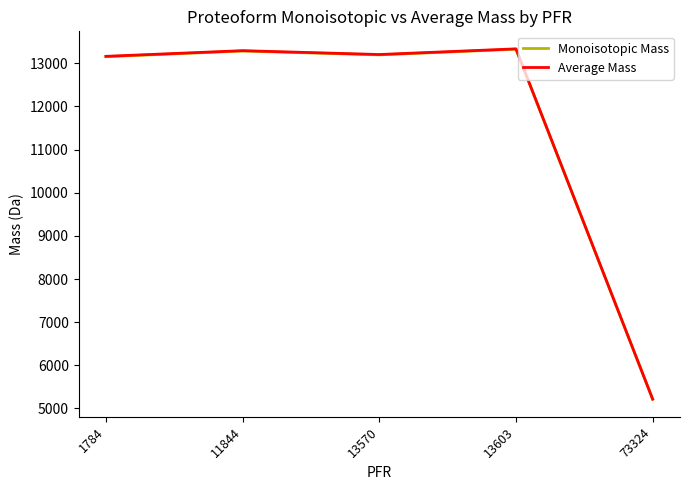

True or false: Monoisotopic Mass and Average Mass cross at least once.

False